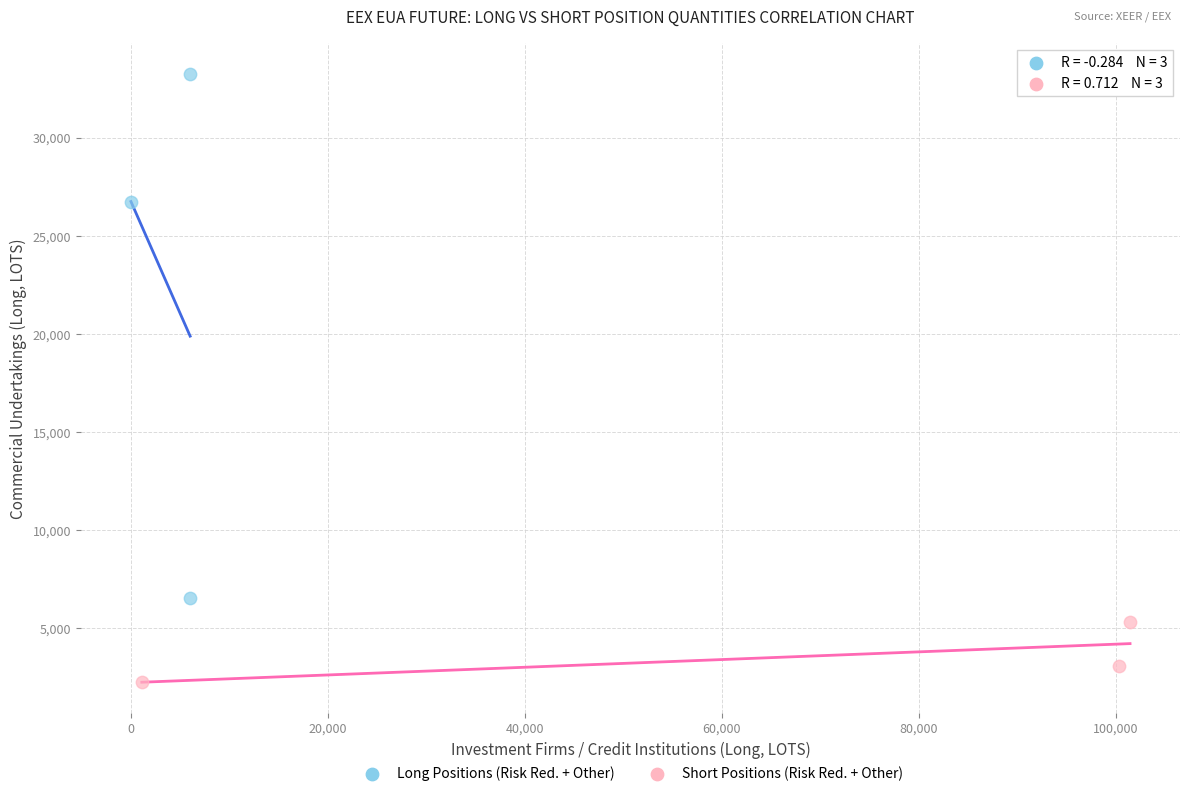

Which series contains the lowest Y value?

Short Positions (Risk Red. + Other)